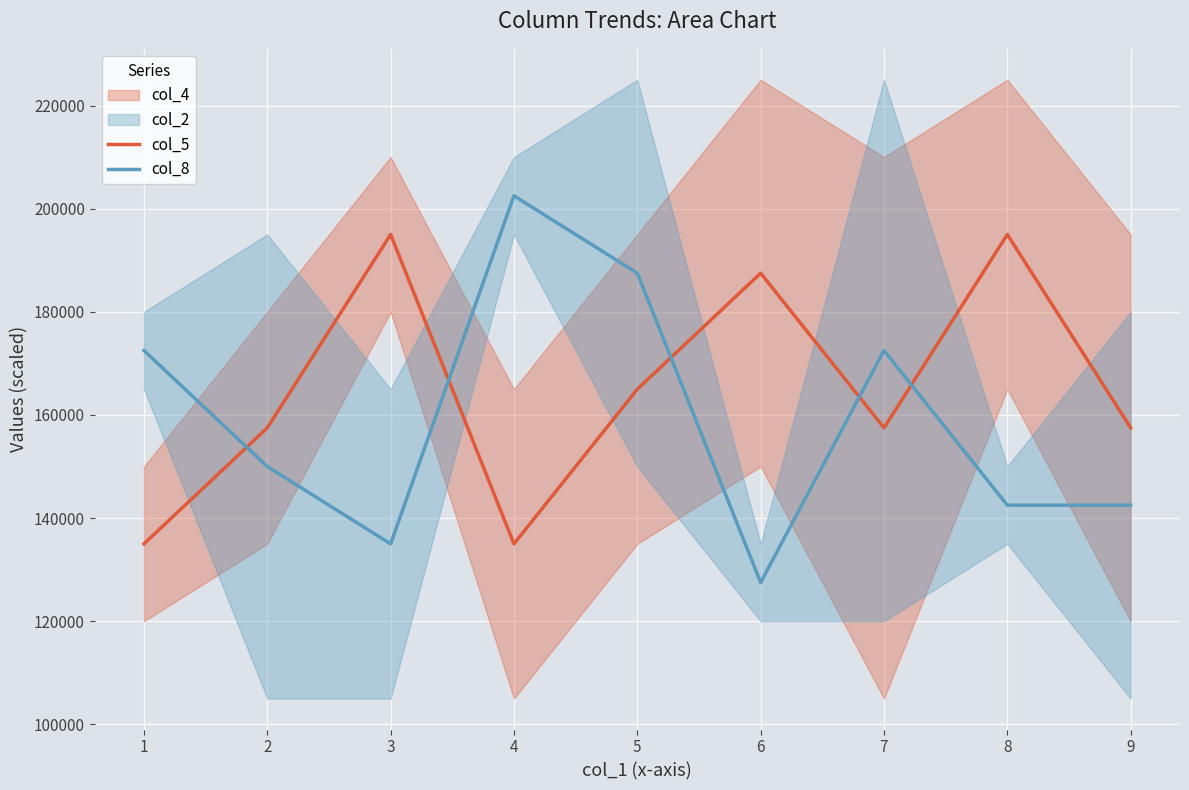

After their last crossing, which series has the higher values: col_5 or col_8?

col_5